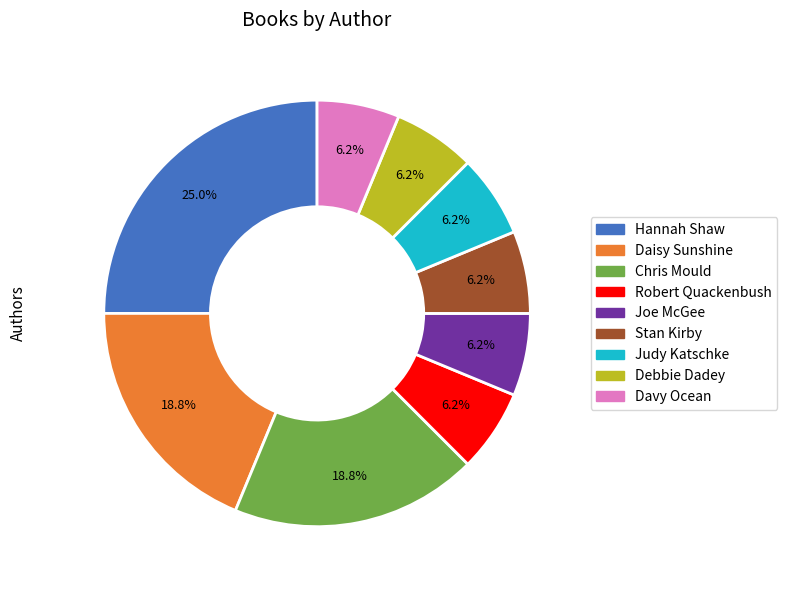

To the nearest percent, what percentage of the pie is Joe McGee?

6%